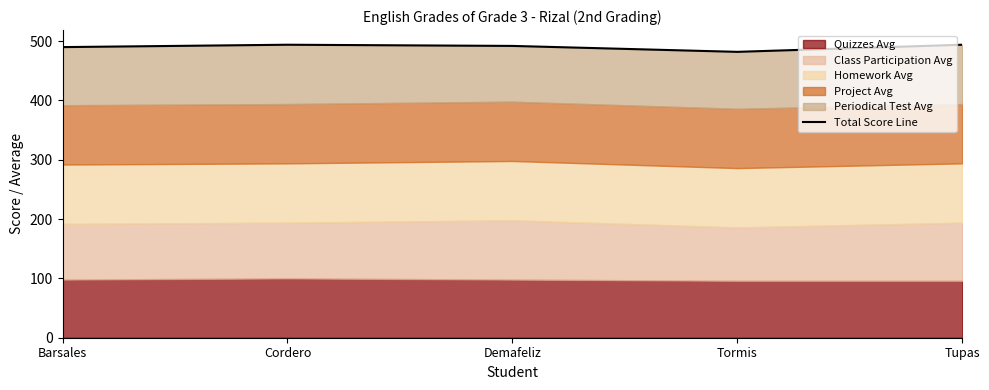

Is it true that the value at Demafeliz is 166?

False